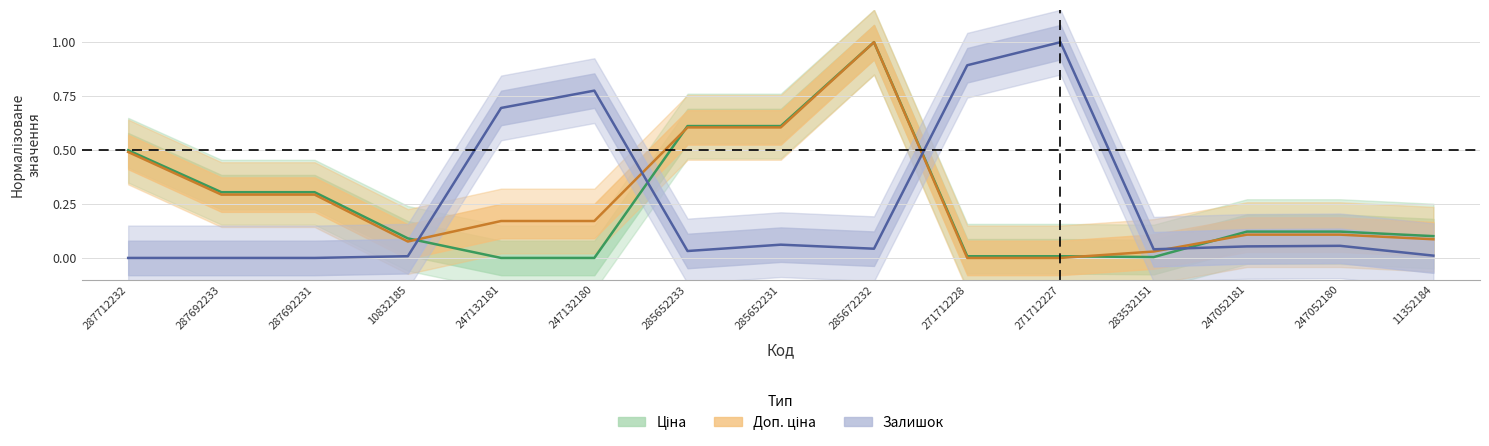

What is the greatest value displayed?

1.0